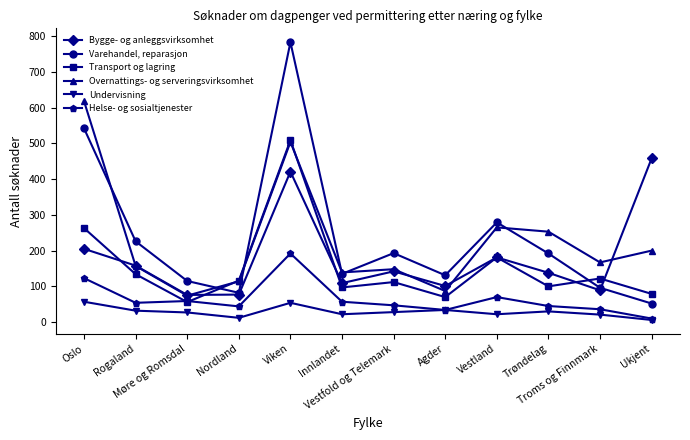

What is the difference between the second highest and minimum values in the Undervisning series?

48